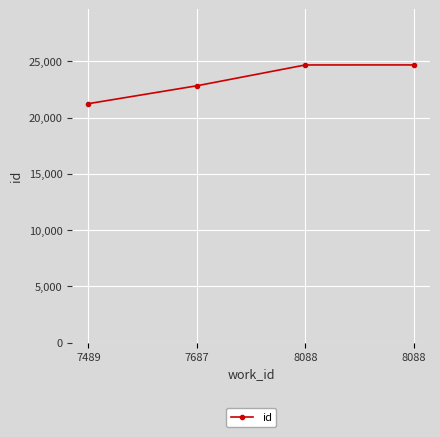

True or false: there are more than 0 points higher than both neighbors.

False